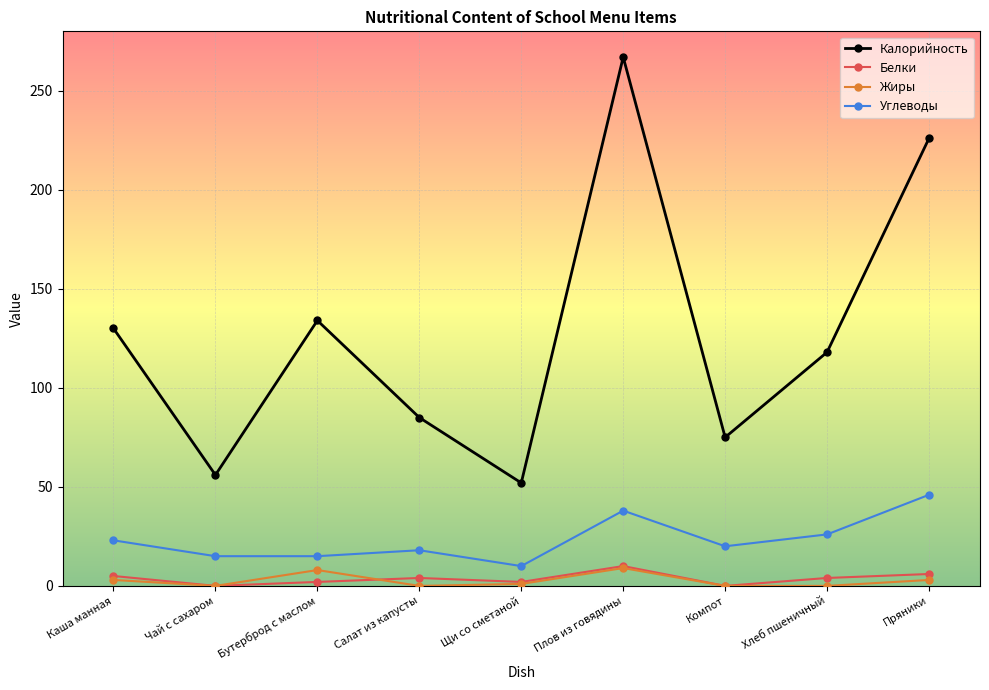

True or false: Белки and Калорийность intersect in this chart.

False